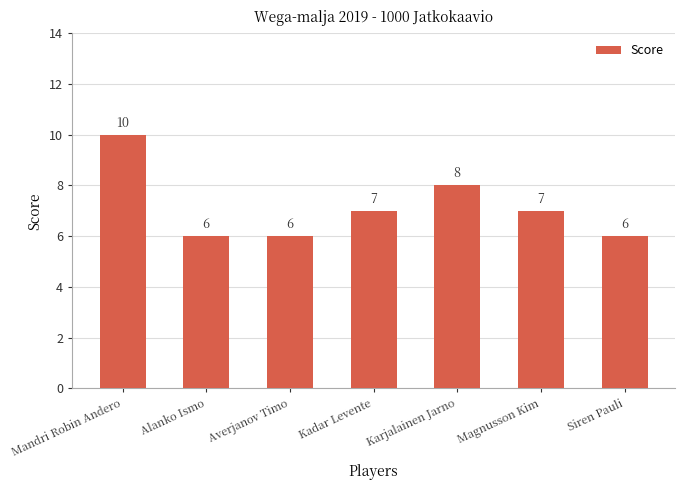

At which label does the data first exceed 7?

Mandri Robin Andero